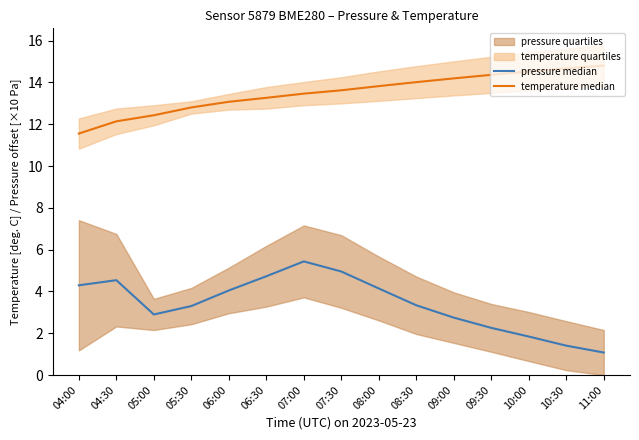

At how many categories does at least one series exceed 10?

15